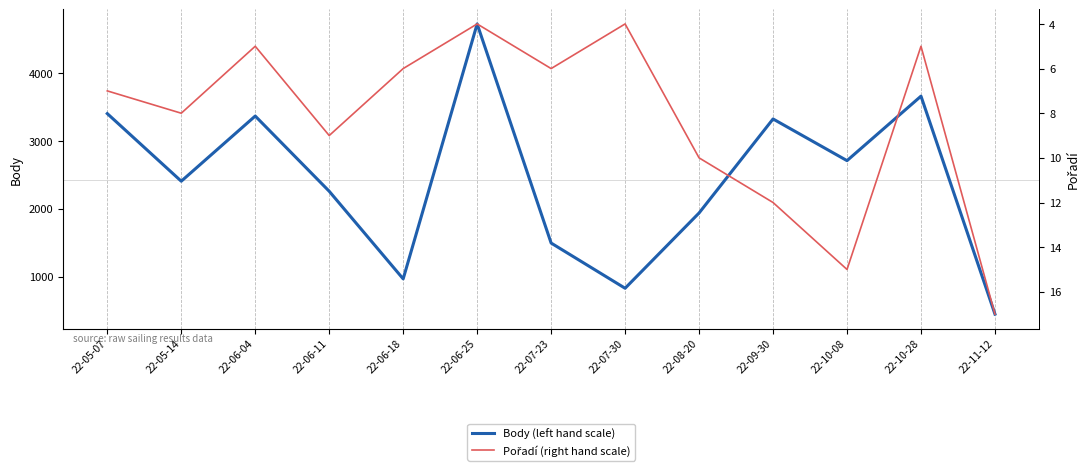

At how many categories does at least one series exceed 1520?

9